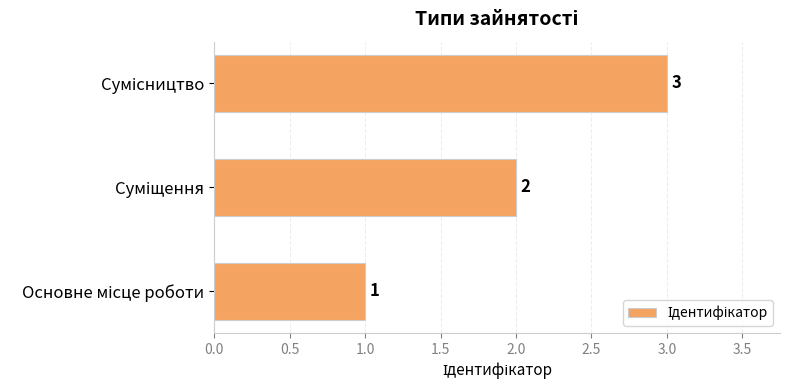

Does the chart contain any negative values?

No